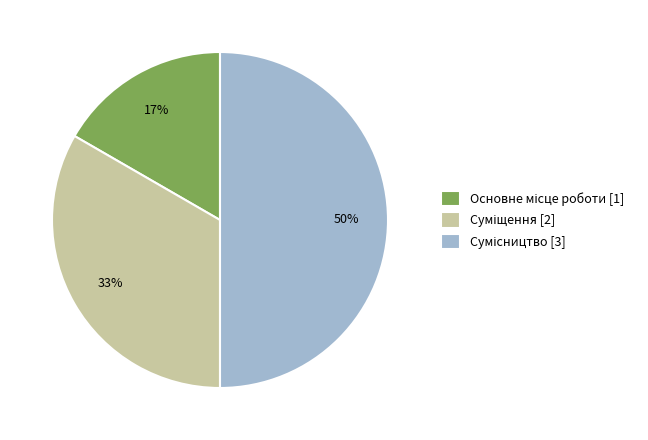

To the nearest percent, what is the difference between the largest and smallest slice percentages?

33%